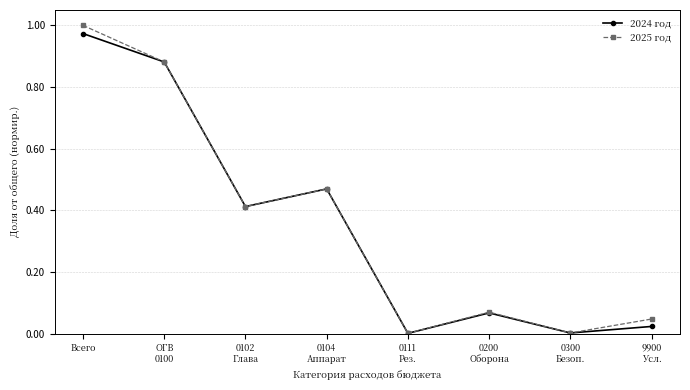

True or false: 2025 год has a value of 0.3 at Всего.

False